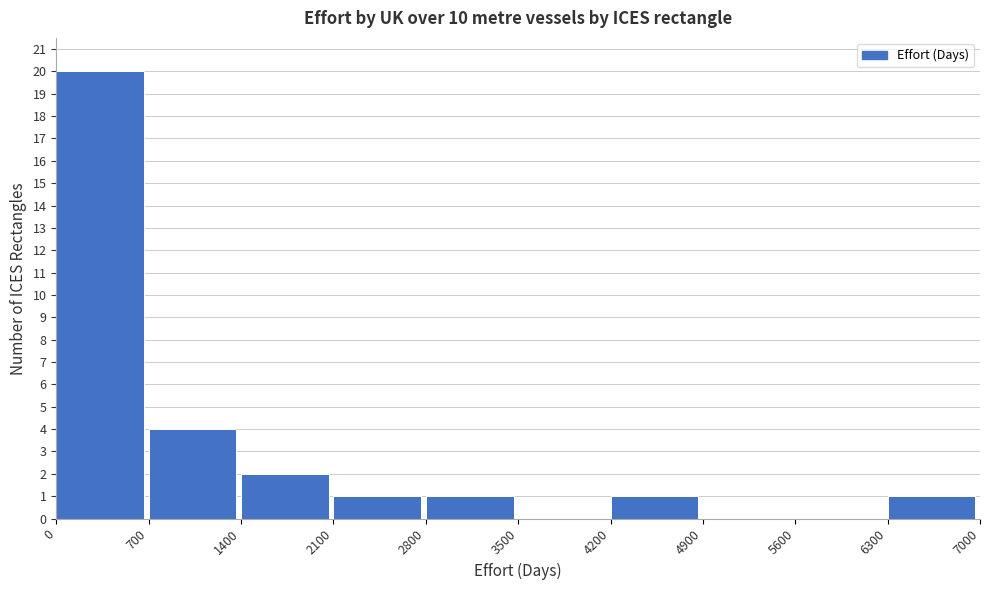

Reading left to right, transcribe this chart: for each bar, give the range it covers on the x-axis and its height. The values are not printed on the chart, so give them approximately, as read against the axis.

0 to 700: 20
700 to 1400: 4
1400 to 2100: 2
2100 to 2800: 1
2800 to 3500: 1
3500 to 4200: 0
4200 to 4900: 1
4900 to 5600: 0
5600 to 6300: 0
6300 to 7000: 1